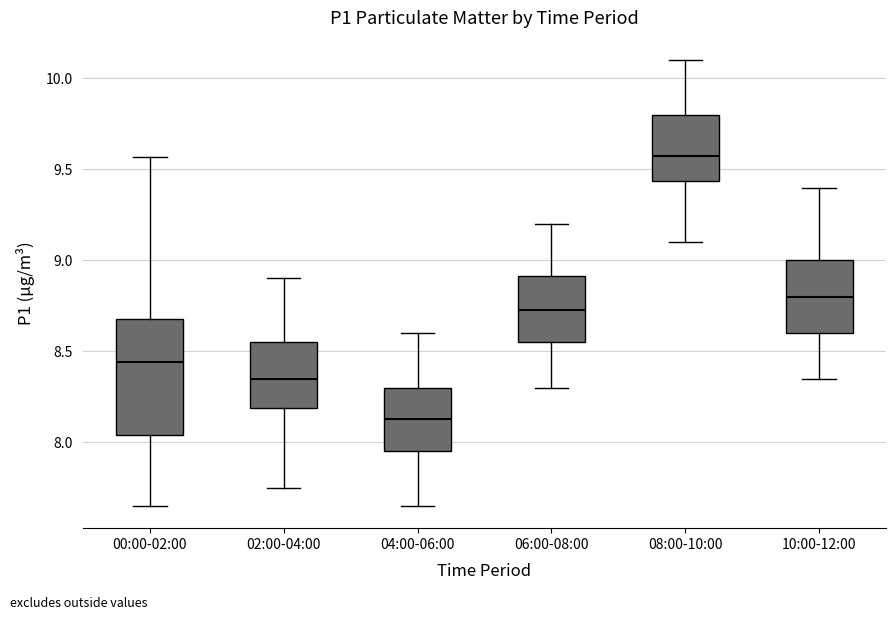

Reading left to right, transcribe this box plot: for each box, give where its median line is, the range the box spans, and where its two whiskers end, as read against the y-axis. The values are not printed on the chart, so give them approximately, as read against the axis.

00:00-02:00: median 8.45, box 8.05 to 8.70, whiskers 7.65 to 9.55
02:00-04:00: median 8.35, box 8.20 to 8.55, whiskers 7.75 to 8.90
04:00-06:00: median 8.15, box 7.95 to 8.30, whiskers 7.65 to 8.60
06:00-08:00: median 8.75, box 8.55 to 8.90, whiskers 8.30 to 9.20
08:00-10:00: median 9.60, box 9.45 to 9.80, whiskers 9.10 to 10.10
10:00-12:00: median 8.80, box 8.60 to 9.00, whiskers 8.35 to 9.40